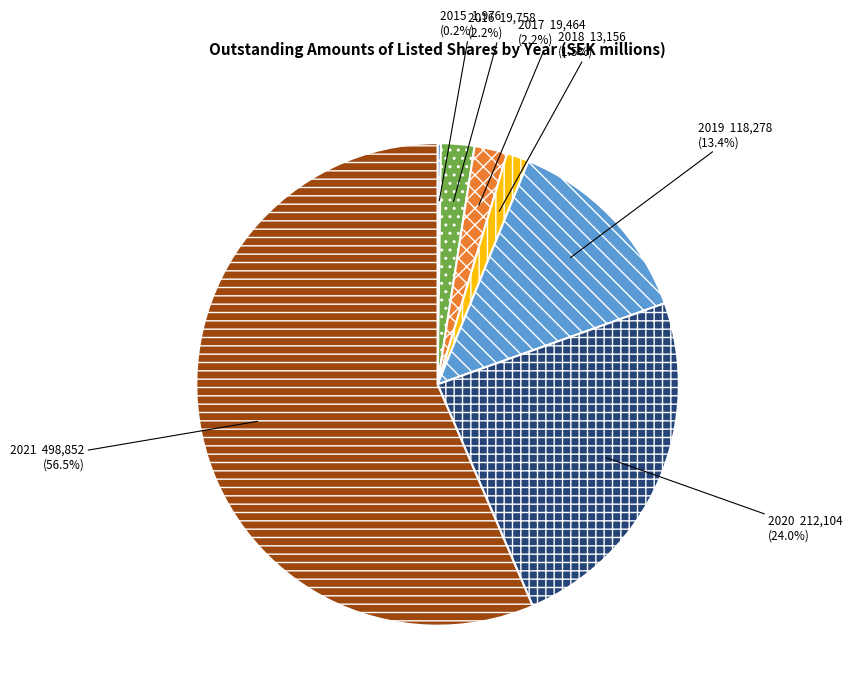

Which category has the biggest portion of the pie?

2021